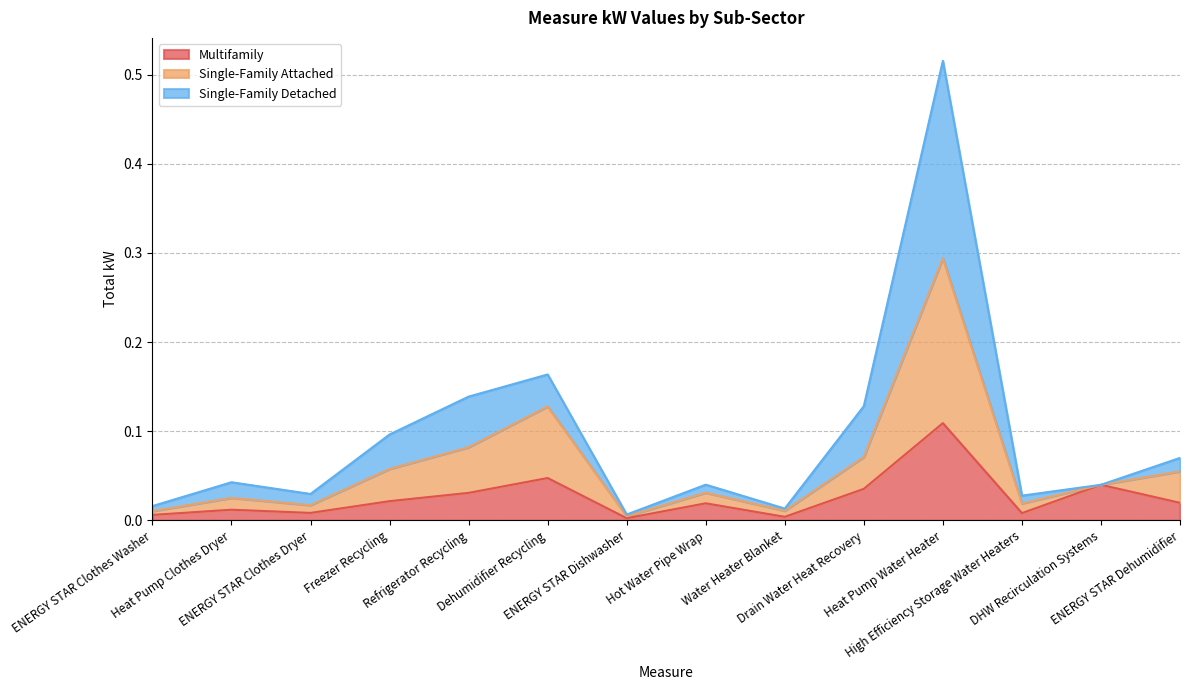

In Multifamily, how many points are lower than both neighbors (excluding endpoints)?

4